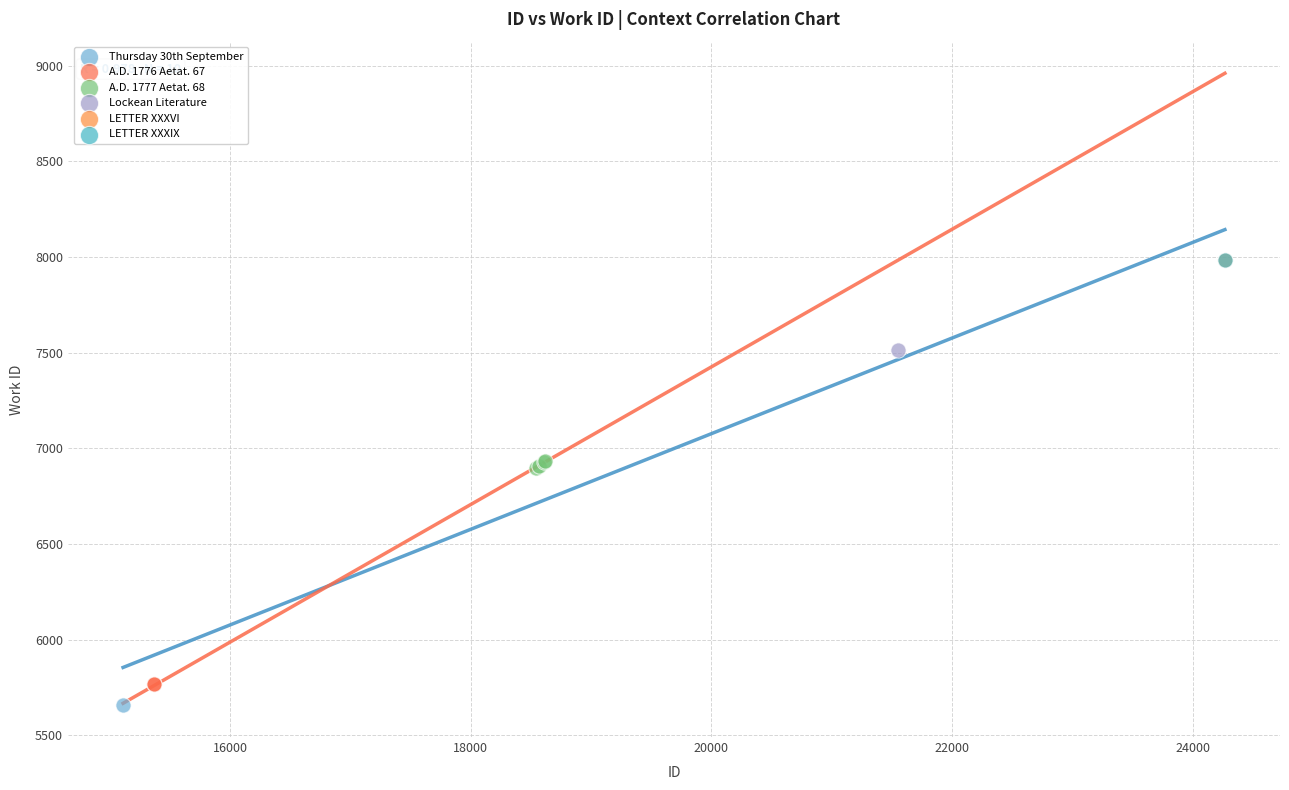

What are all the series names shown in the legend?

Thursday 30th September, A.D. 1776 Aetat. 67, A.D. 1777 Aetat. 68, Lockean Literature, LETTER XXXVI, LETTER XXXIX